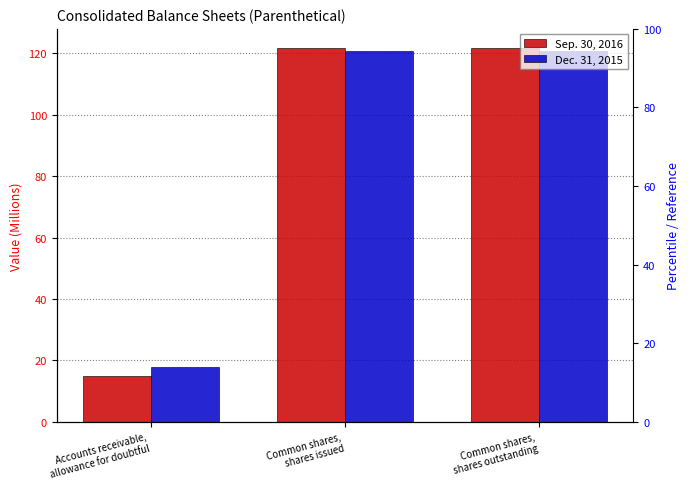

Which series changed the most between Common shares,
shares issued and Common shares,
shares outstanding?

Sep. 30, 2016